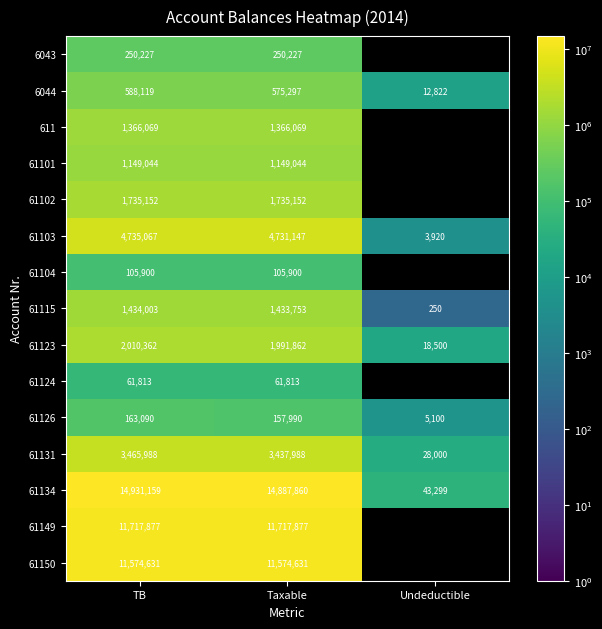

At which label does 61115 reach its minimum?

Undeductible